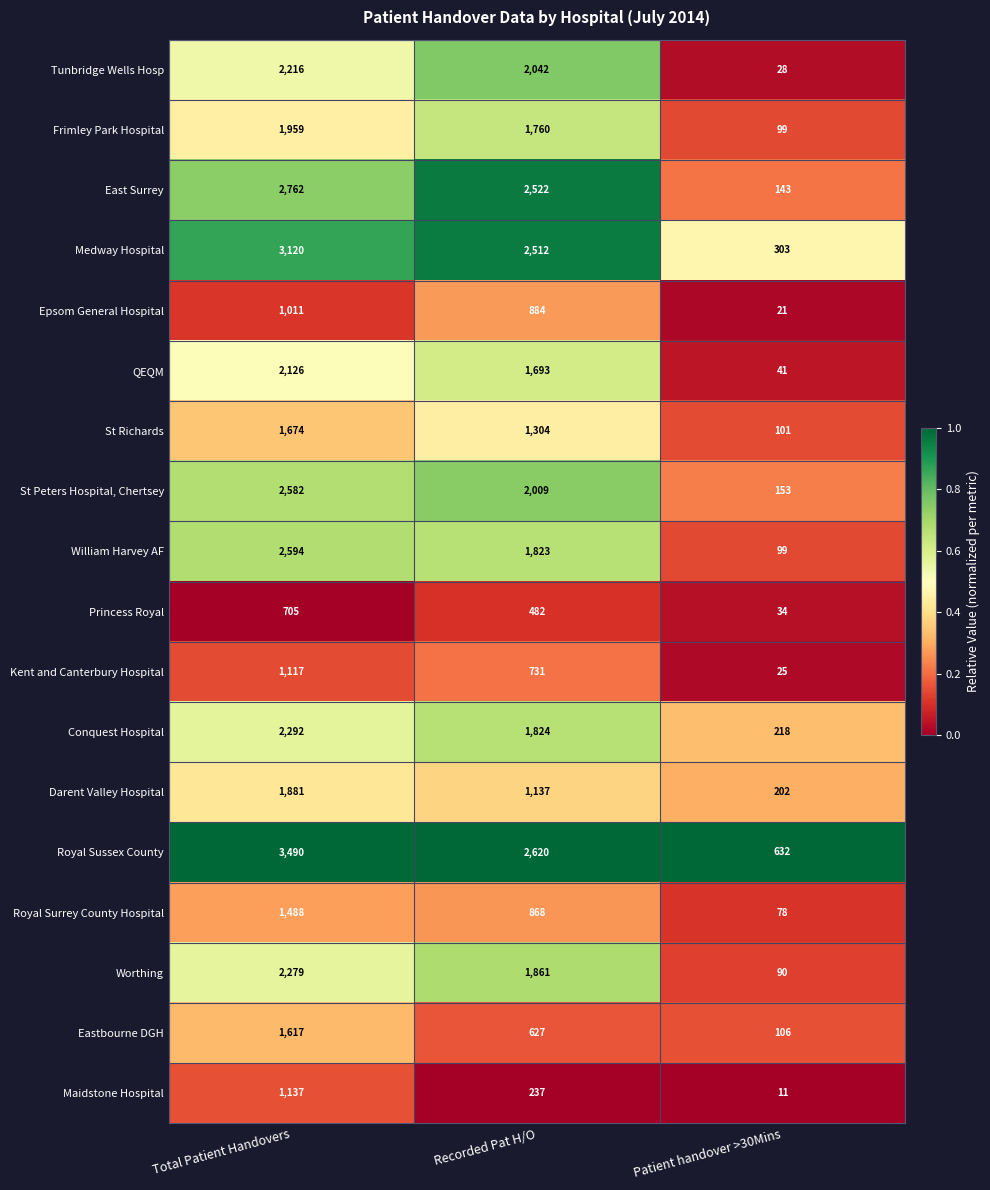

Rank the series by their maximum value, from lowest to highest.

Princess Royal, Epsom General Hospital, Kent and Canterbury Hospital, Maidstone Hospital, Royal Surrey County Hospital, Eastbourne DGH, St Richards, Darent Valley Hospital, Frimley Park Hospital, QEQM, Tunbridge Wells Hosp, Worthing, Conquest Hospital, St Peters Hospital, Chertsey, William Harvey AF, East Surrey, Medway Hospital, Royal Sussex County